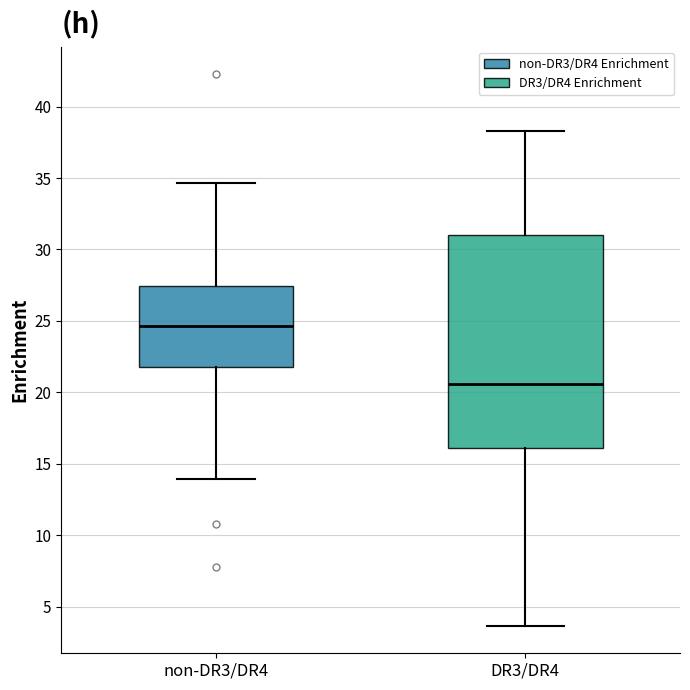

Which box's median line is the lowest?

DR3/DR4